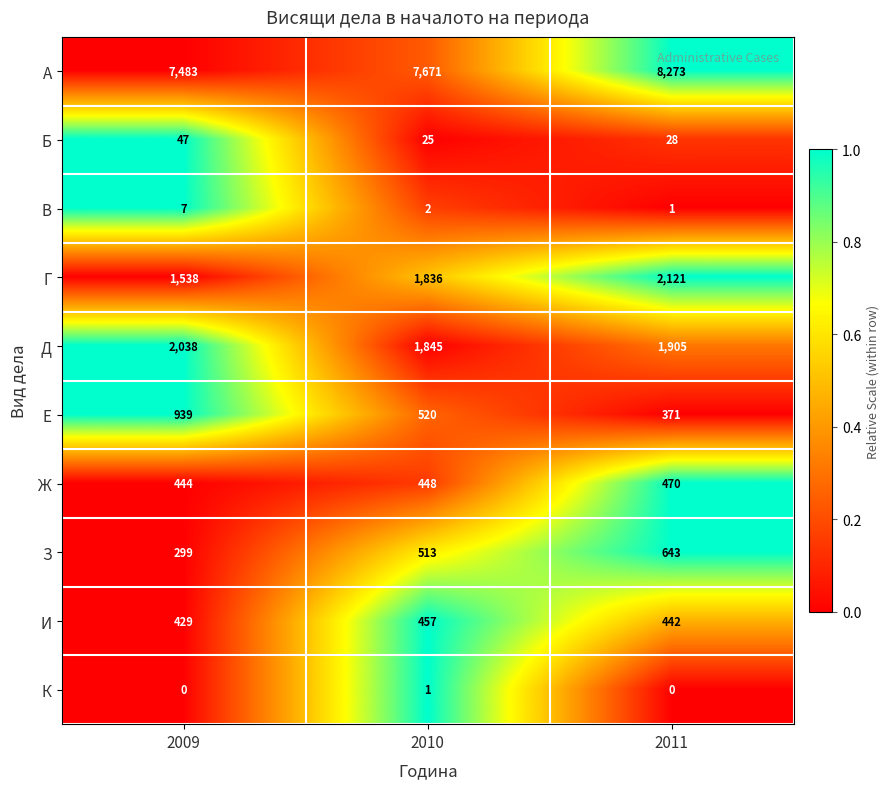

Reading right to left, list all the values displayed in this chart.

А: 8273	7671	7483
Б: 28	25	47
В: 1	2	7
Г: 2121	1836	1538
Д: 1905	1845	2038
Е: 371	520	939
Ж: 470	448	444
З: 643	513	299
И: 442	457	429
К: 0	1	0